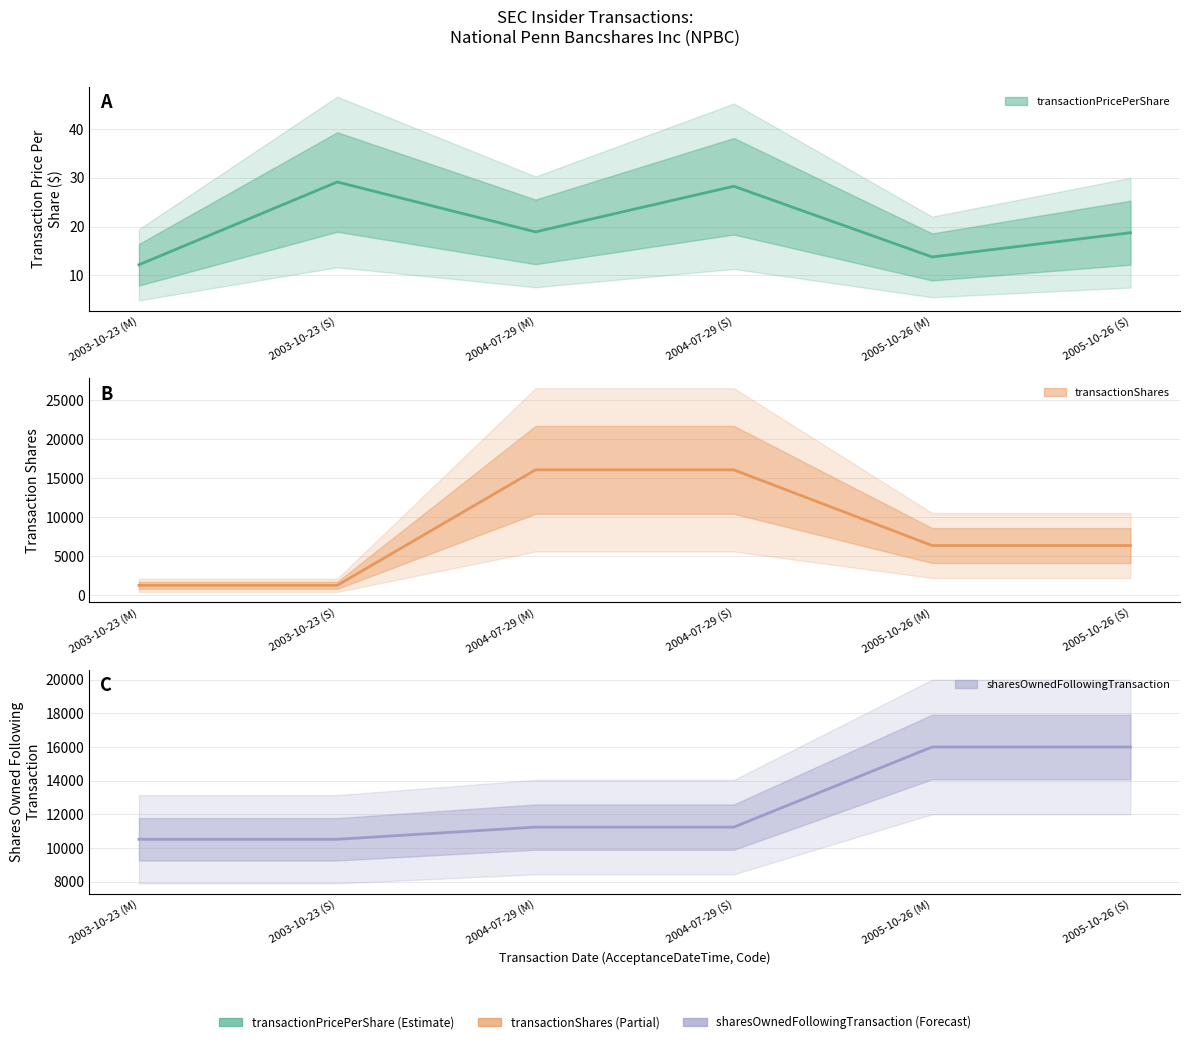

What is the total value across all series at 2004-07-29 (M)?

27322.9